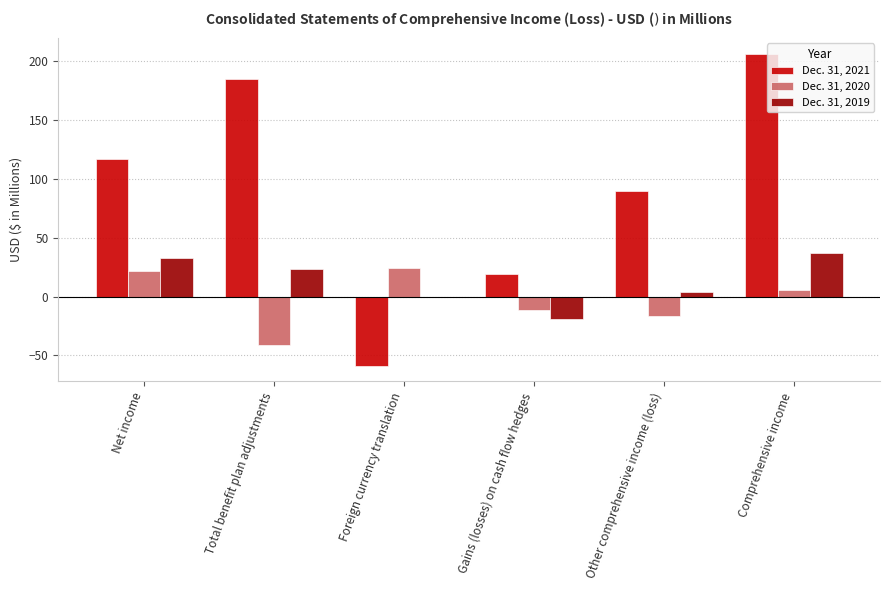

Is it true that Dec. 31, 2021 equals 96.9 at Comprehensive income?

False